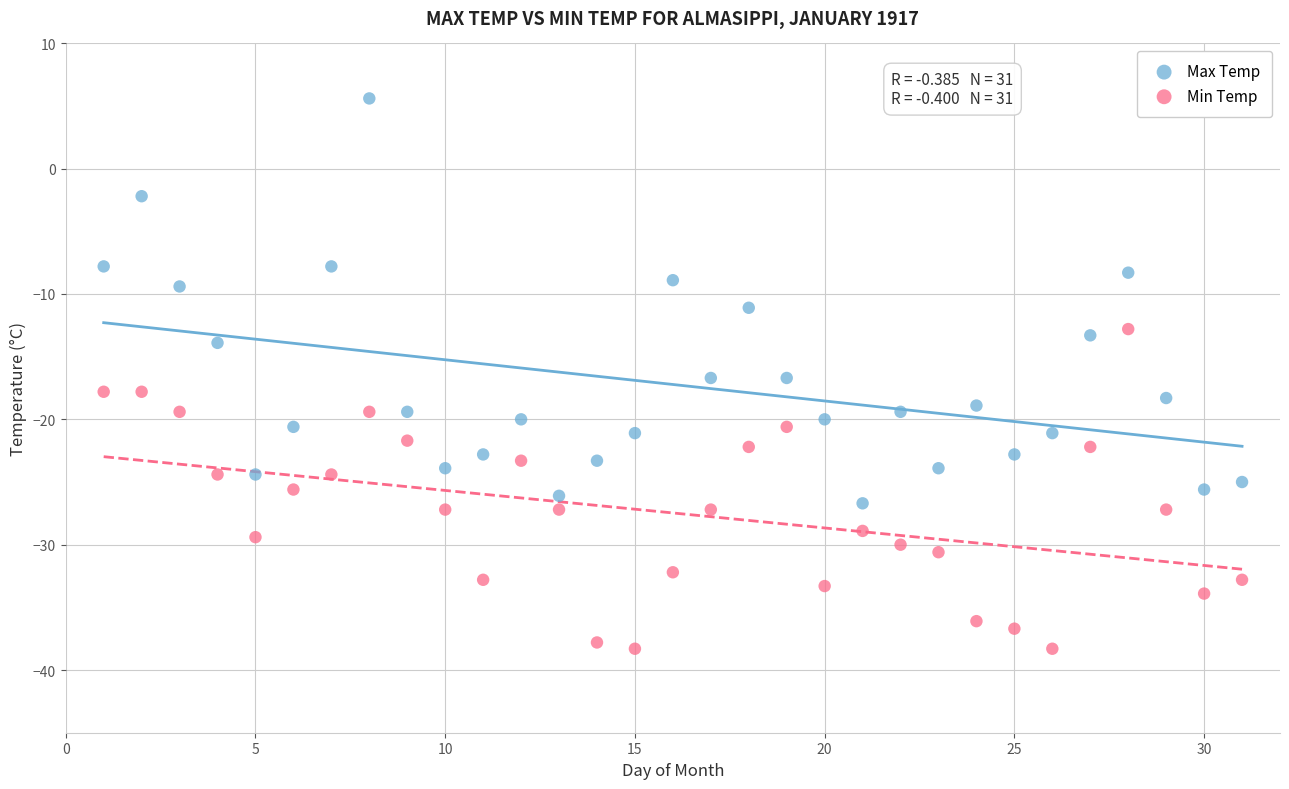

What is the X range (max minus min) for the scatter plot?

30.0